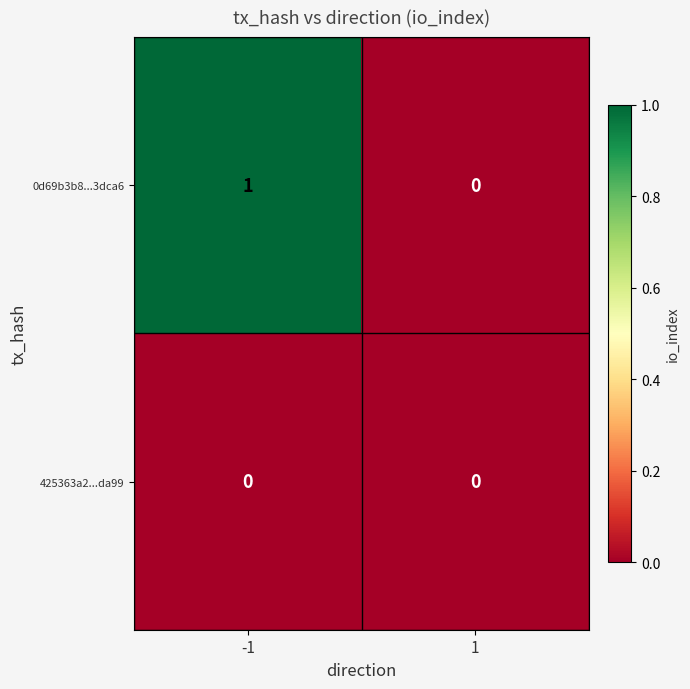

Reading left to right, what are all the values shown in this chart?

0d69b3b8...3dca6: -1=1	1=0
425363a2...da99: -1=0	1=0